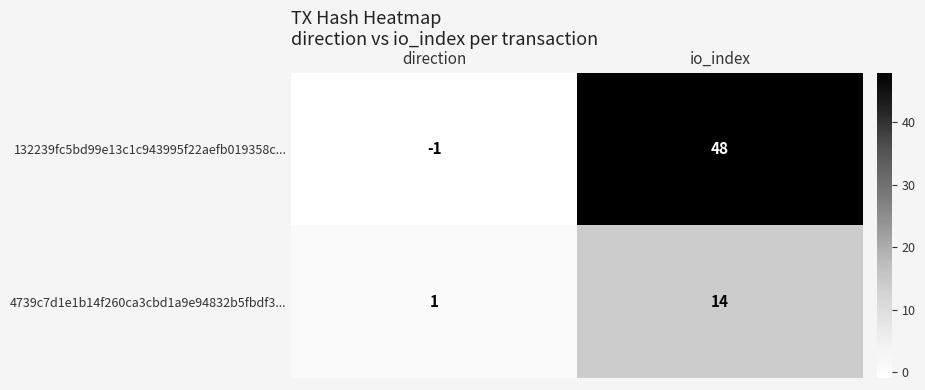

What is the spread (max minus min) of values at io_index?

34